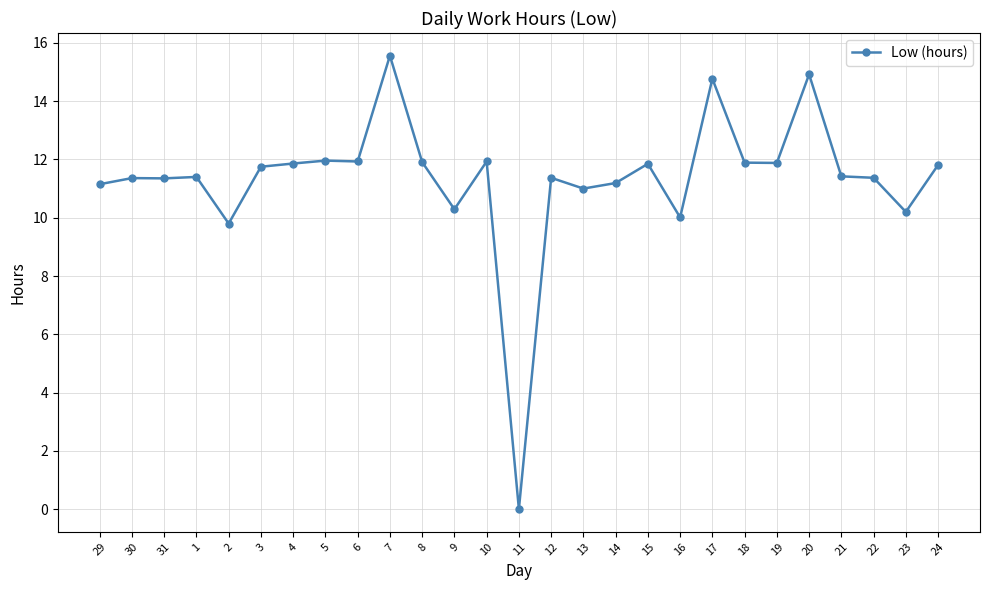

True or false: the data has more than 1 interior local peaks.

True